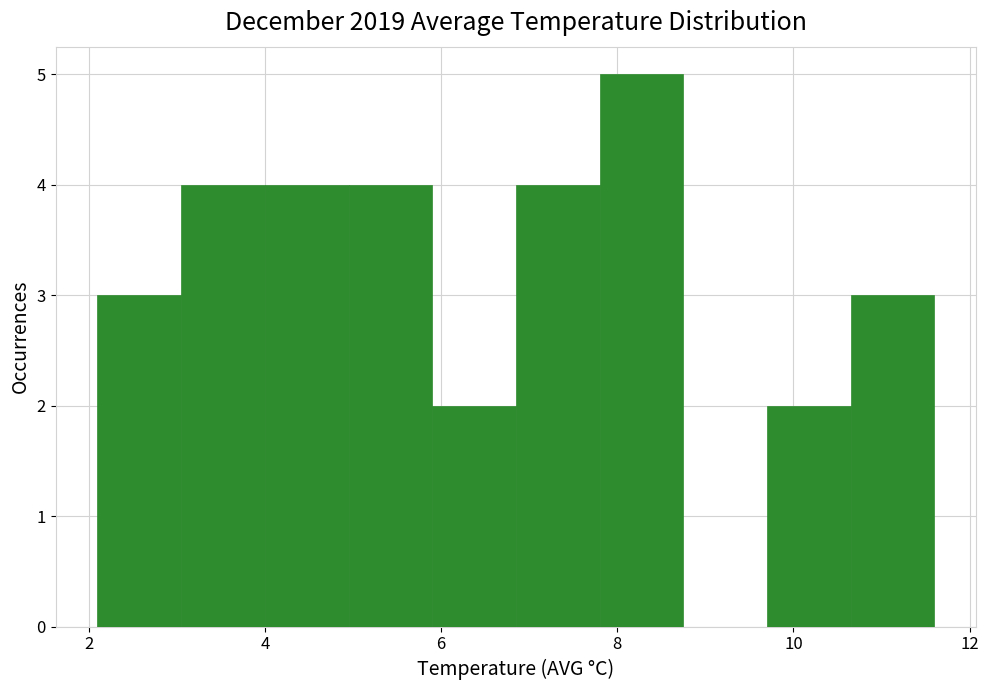

Reading left to right, list every bar in this chart as the range it spans on the x-axis followed by its height. Neither the bar edges nor the heights are printed on the chart, so give them approximately, as read against the axes.

2.10 to 3.05: 3
3.05 to 4.00: 4
4.00 to 4.95: 4
4.95 to 5.90: 4
5.90 to 6.85: 2
6.85 to 7.80: 4
7.80 to 8.75: 5
8.75 to 9.70: 0
9.70 to 10.65: 2
10.65 to 11.60: 3